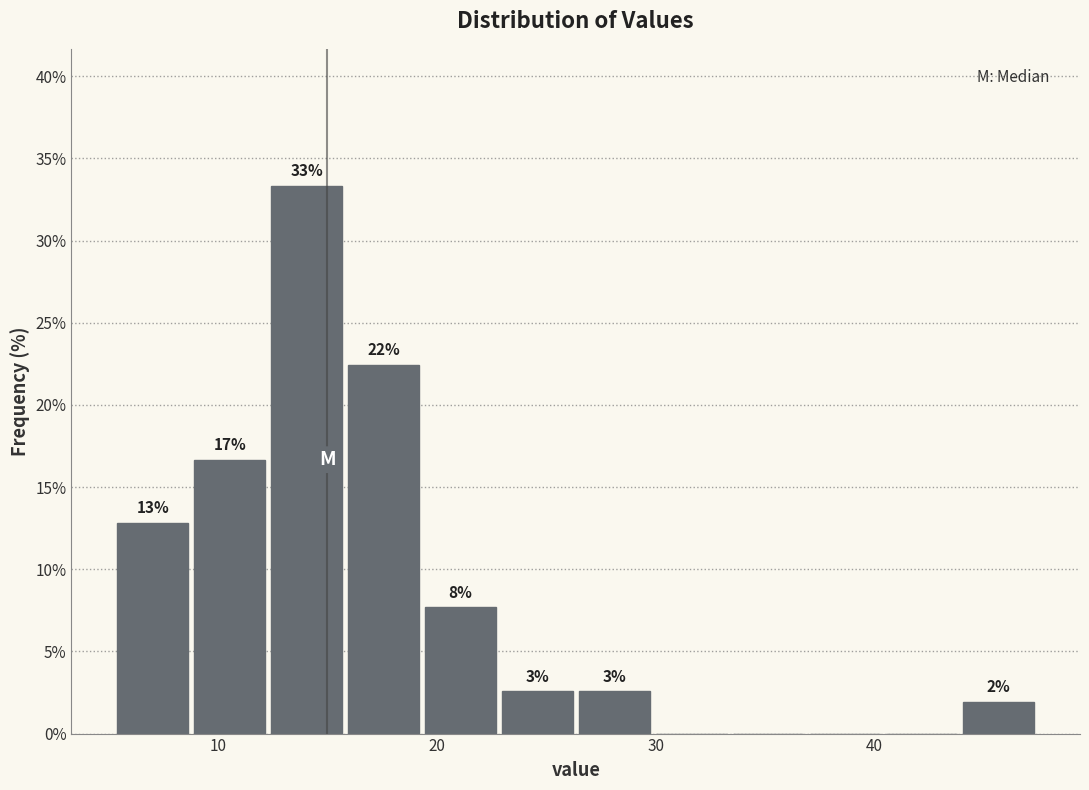

Read against the x-axis, roughly where is the centre of the tallest bar?

14